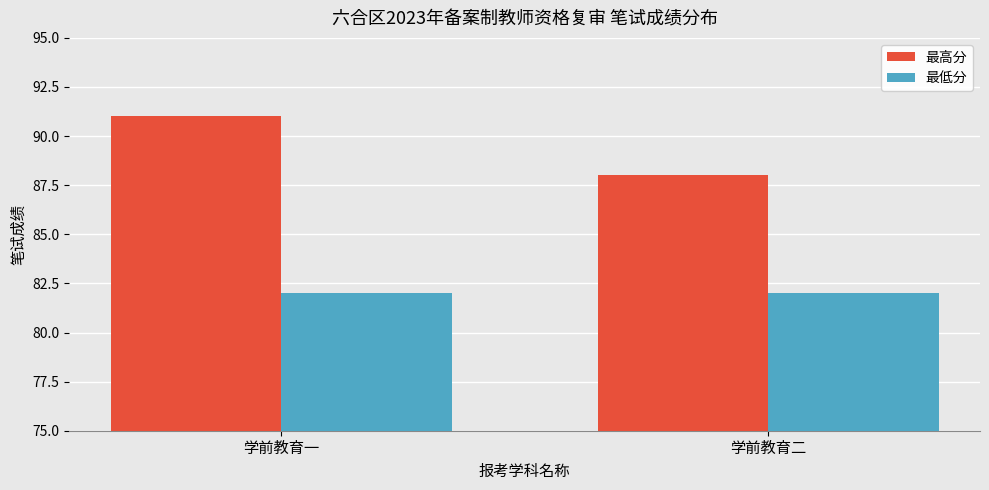

The value of 最高分 at 学前教育二 is 88. True or false?

True